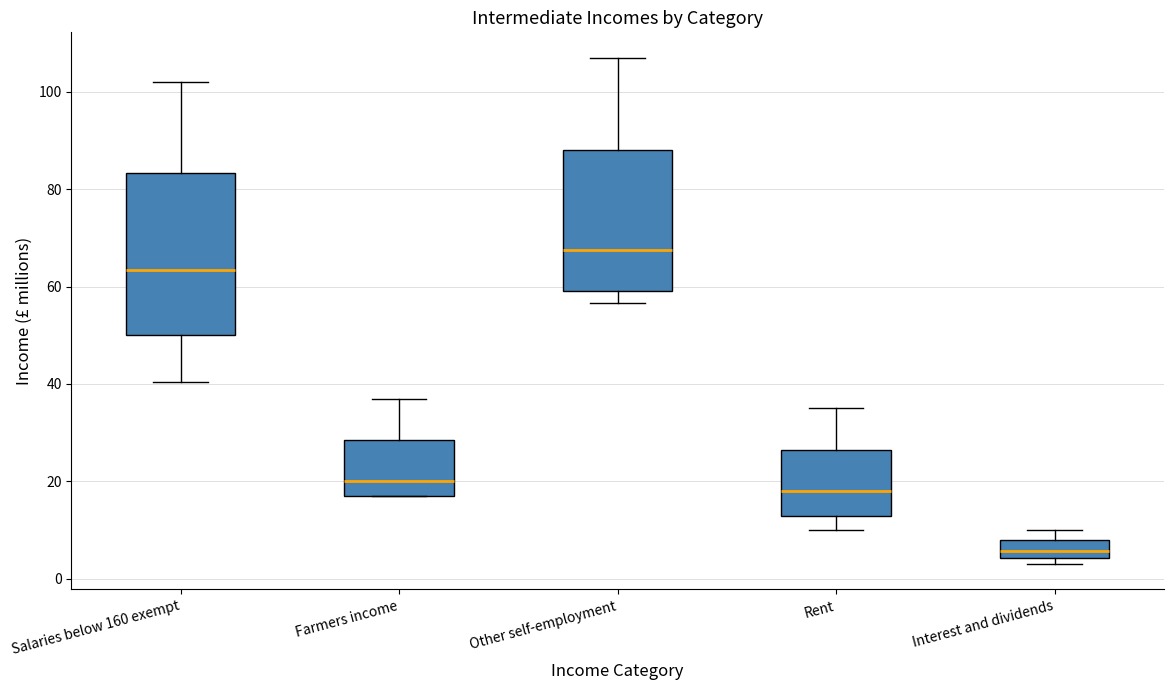

Reading left to right, read every box against the y-axis: the position of its median line, the range the box covers, and the ends of its whiskers. The values are not printed on the chart, so give them approximately, as read against the axis.

Salaries below 160 exempt: median 64, box 50 to 84, whiskers 40 to 102
Farmers income: median 20, box 18 to 28, whiskers 16 to 38
Other self-employment: median 68, box 58 to 88, whiskers 56 to 108
Rent: median 18, box 12 to 26, whiskers 10 to 36
Interest and dividends: median 6, box 4 to 8, whiskers 4 (just below the box's lower edge) to 10